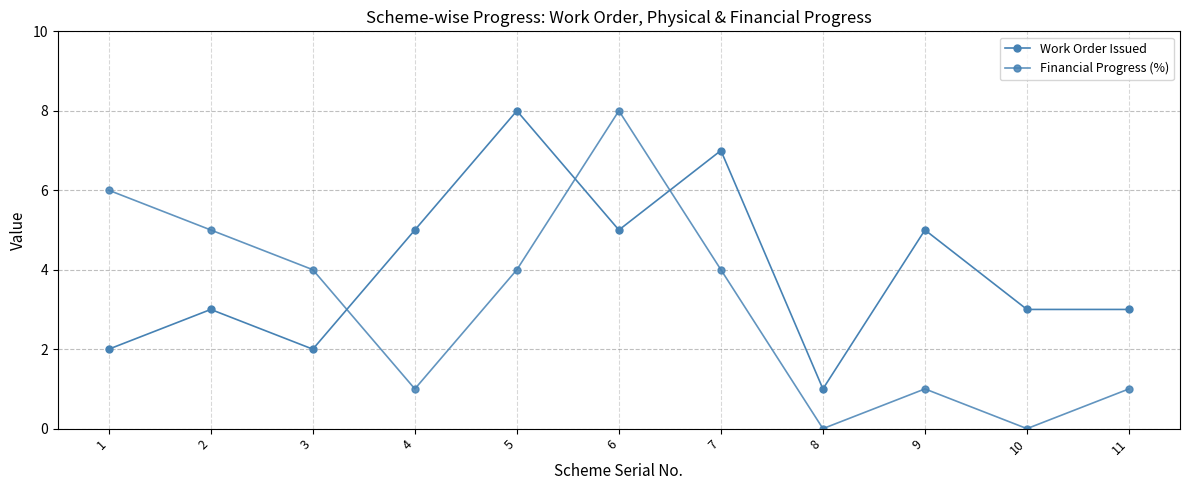

What is the highest value of the Financial Progress (%) series?

8